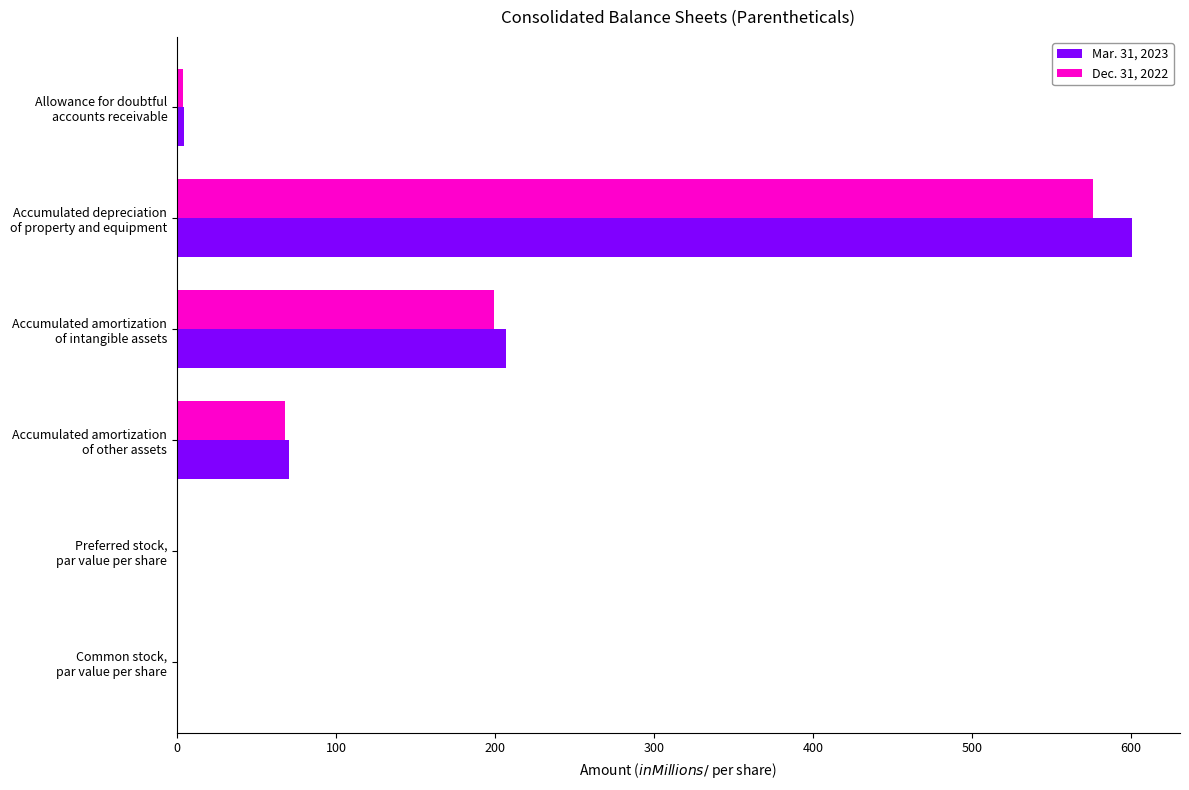

What is the highest value of the Mar. 31, 2023 series?

600.8